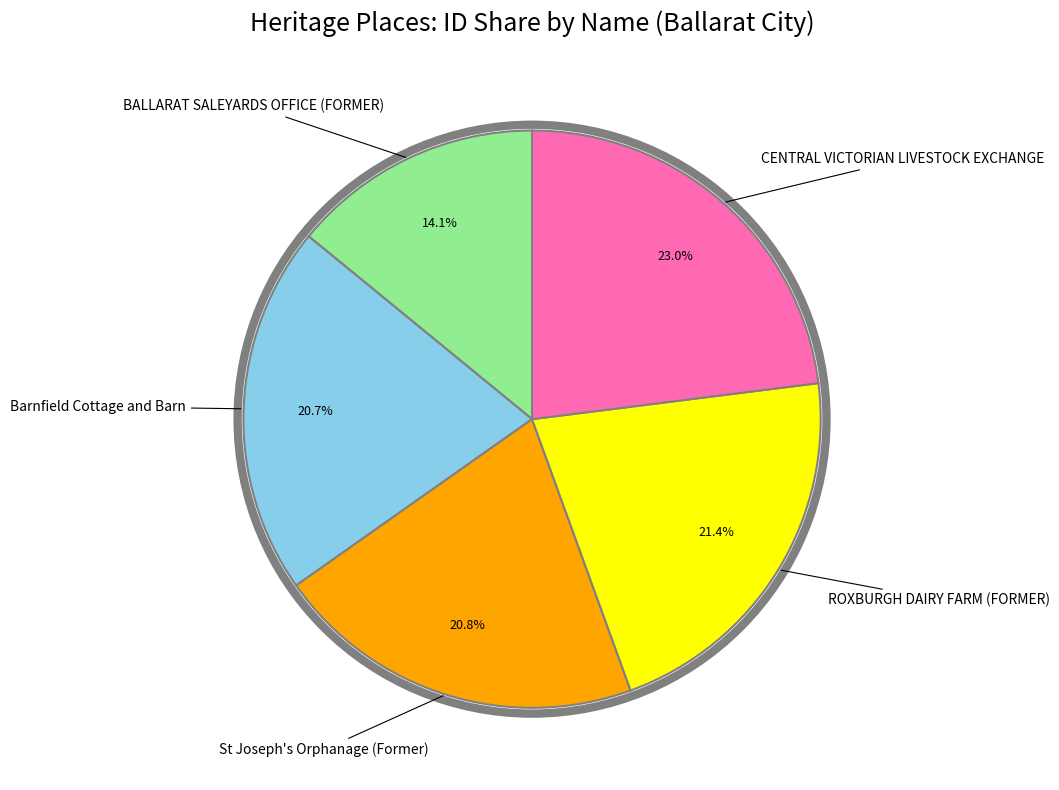

What portion of the pie excludes St Joseph's Orphanage (Former)?

79.2%